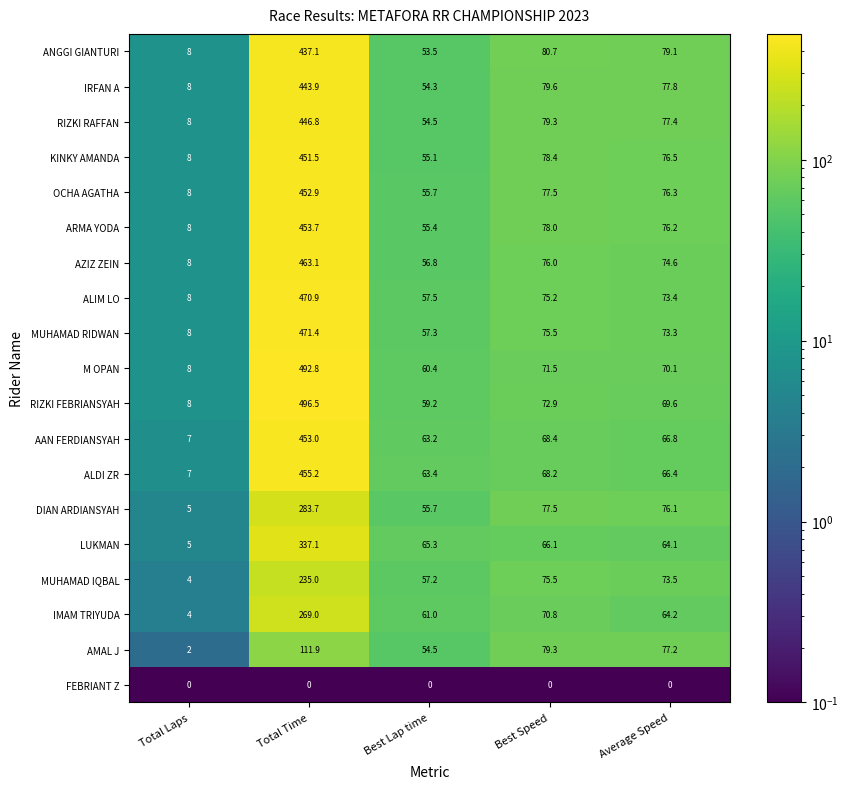

True or false: FEBRIANT Z has a value of 0.0 at Best Speed.

True